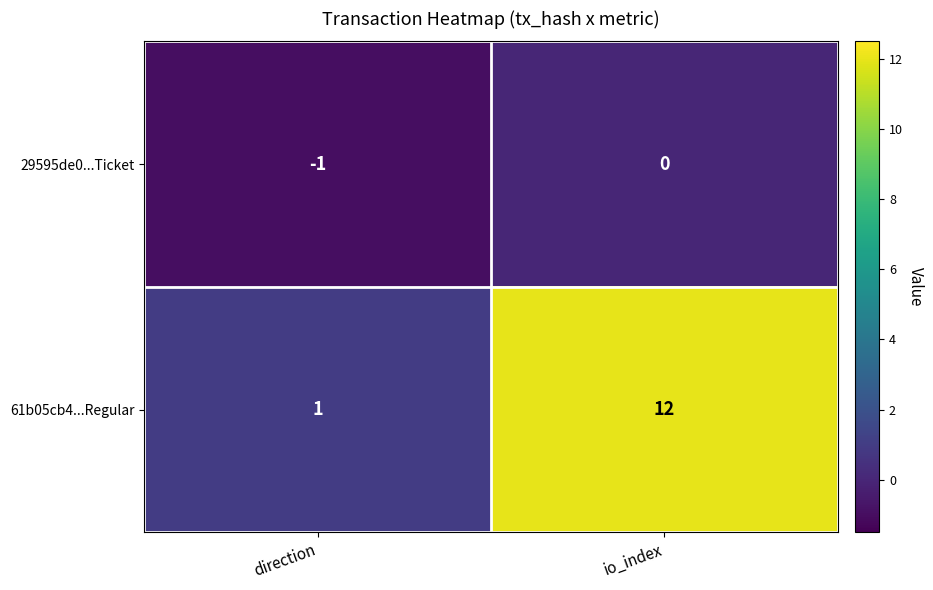

Which category has the highest value across all series?

io_index